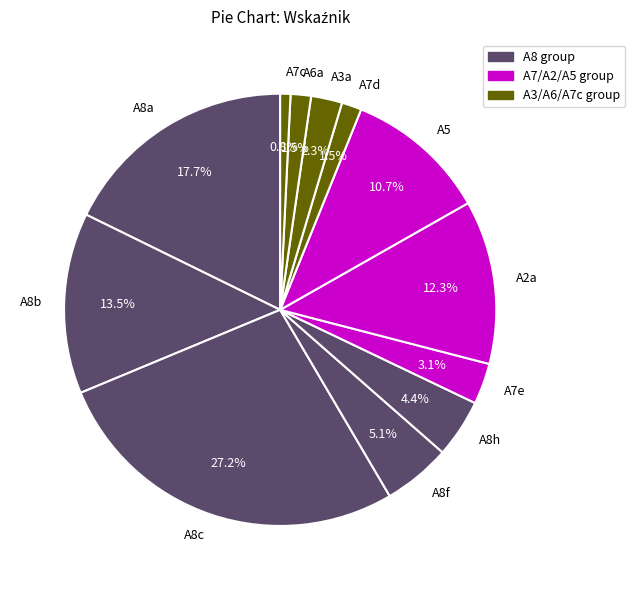

To the nearest percent, what percentage of the pie is A7e?

3%